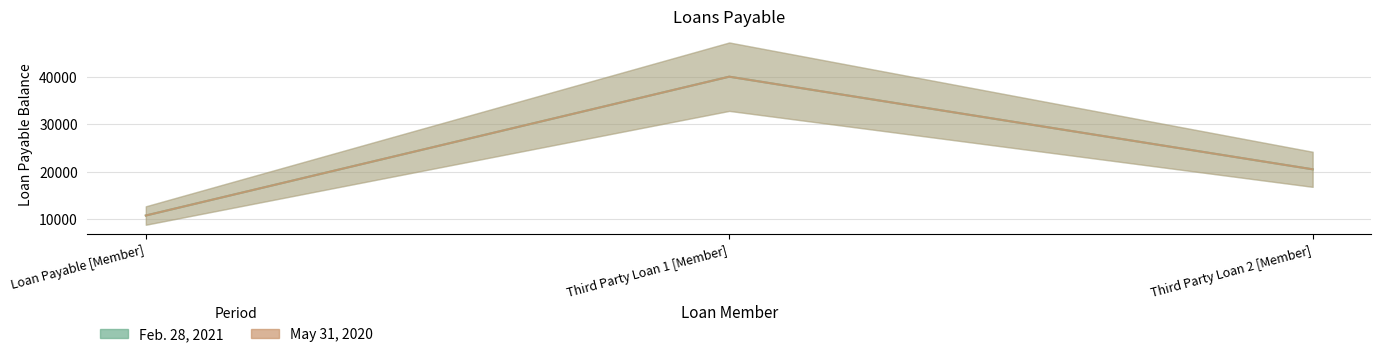

Does the chart have visible grid lines?

Yes